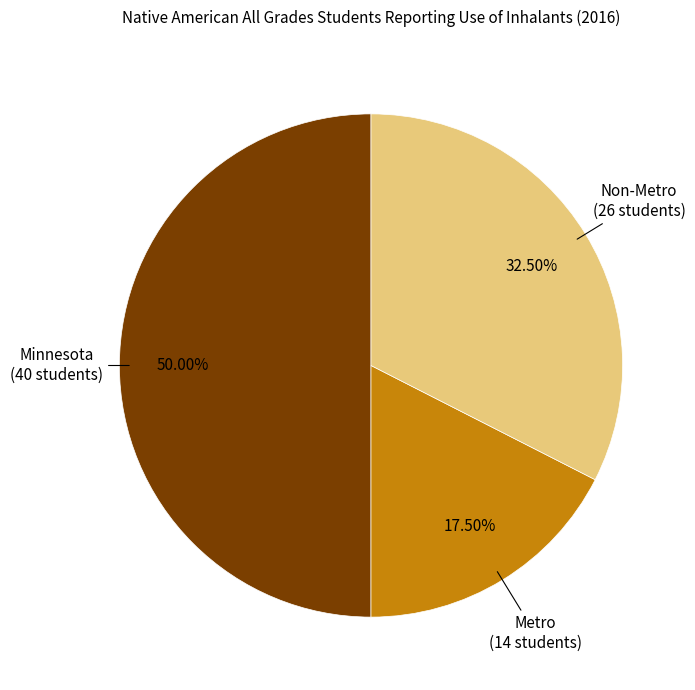

Is Non-Metro the majority of the pie?

No